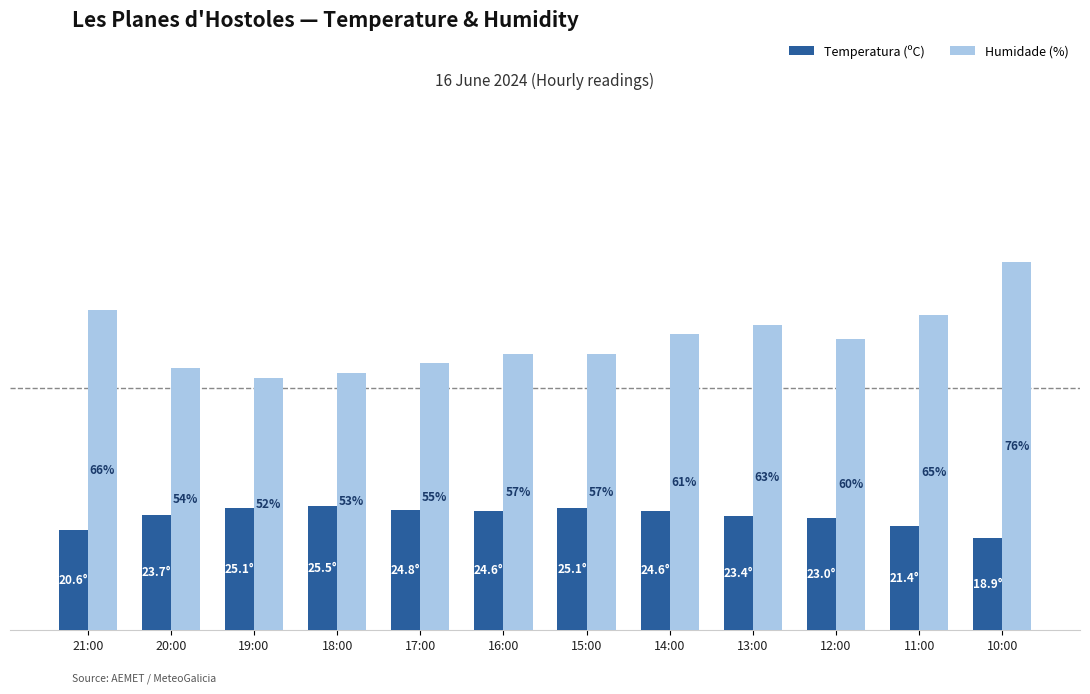

Which category has the highest value in the Humidade (%) series?

10:00